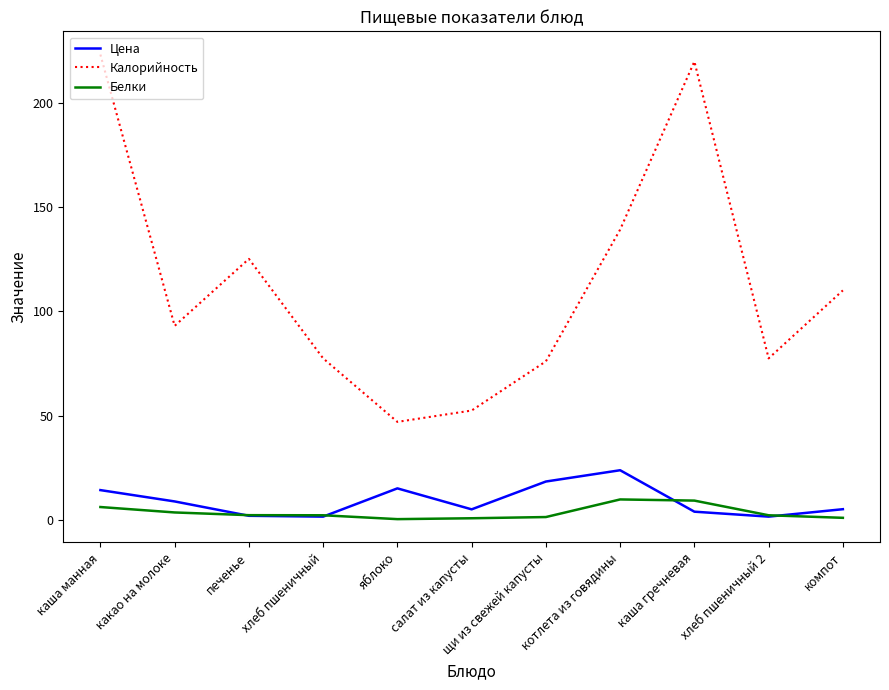

What is the difference between the highest and lowest values at какао на молоке?

89.4